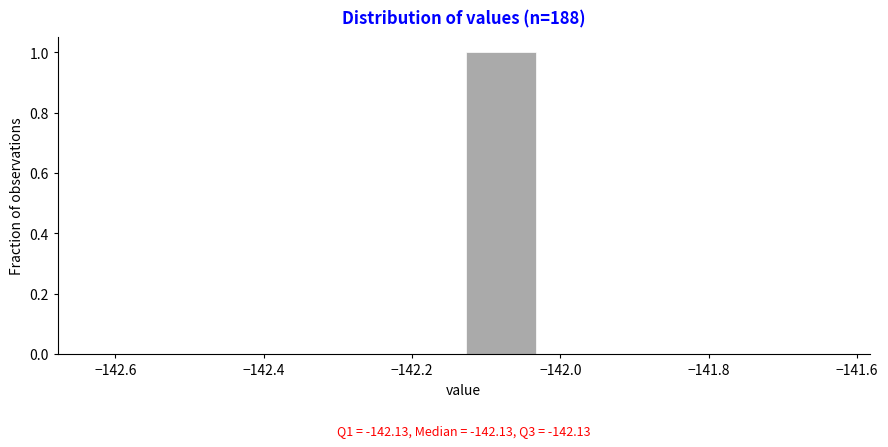

Over which range of the x-axis is the bar tallest?

-142.13 to -142.03